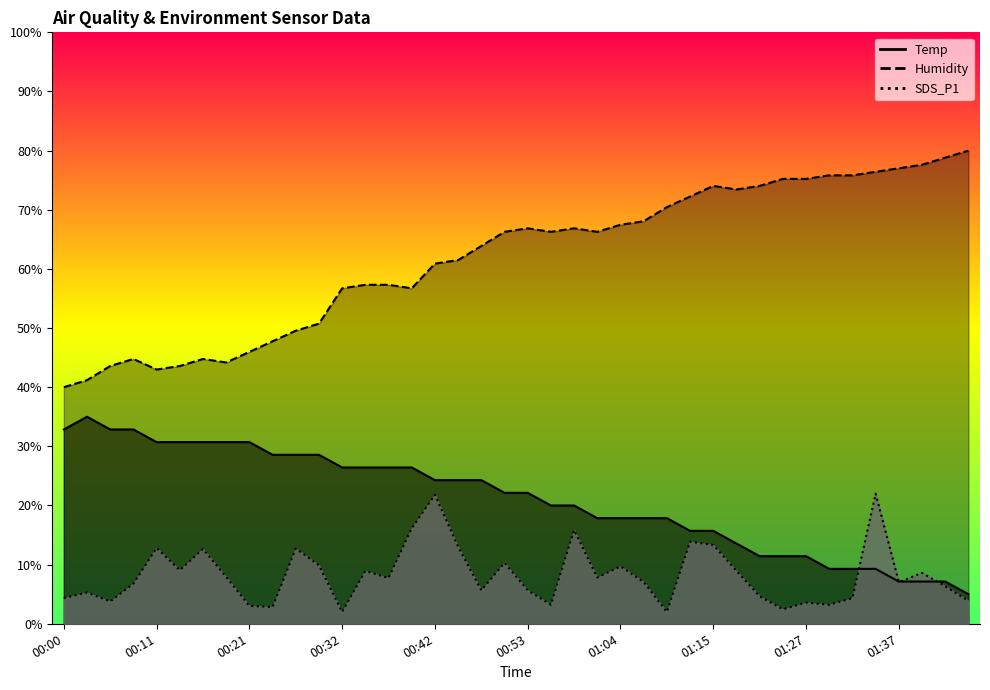

What is the approximate value of Temp at 01:37?

7.1